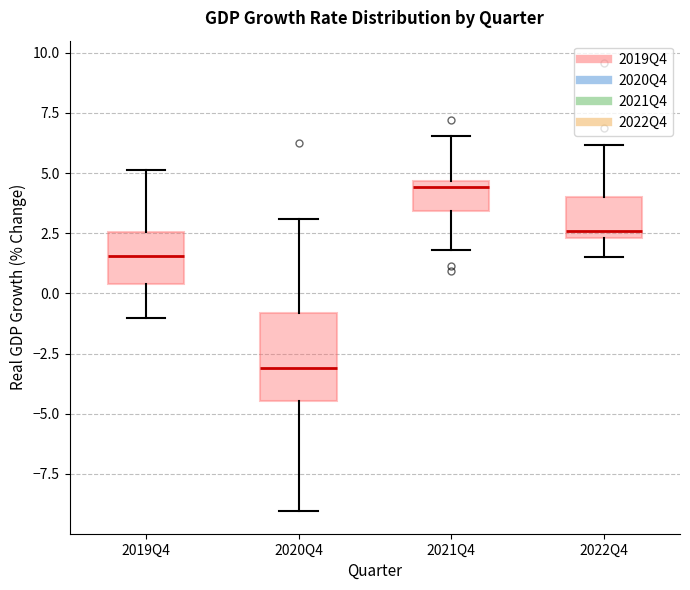

Reading left to right, transcribe this box plot: for each box, give where its median line is, the range the box spans, and where its two whiskers end, as read against the y-axis. The values are not printed on the chart, so give them approximately, as read against the axis.

2019Q4: median 1.5, box 0.5 to 2.5, whiskers -1.0 to 5.0
2020Q4: median -3.0, box -4.5 to -1.0, whiskers -9.0 to 3.0
2021Q4: median 4.5 (just below the box's upper edge), box 3.5 to 4.5, whiskers 2.0 to 6.5
2022Q4: median 2.5 (just above the box's lower edge), box 2.5 to 4.0, whiskers 1.5 to 6.0